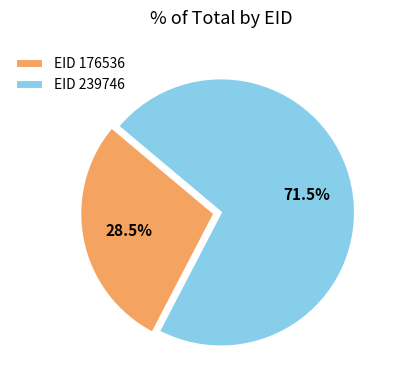

What is the largest slice in the pie chart?

EID 239746